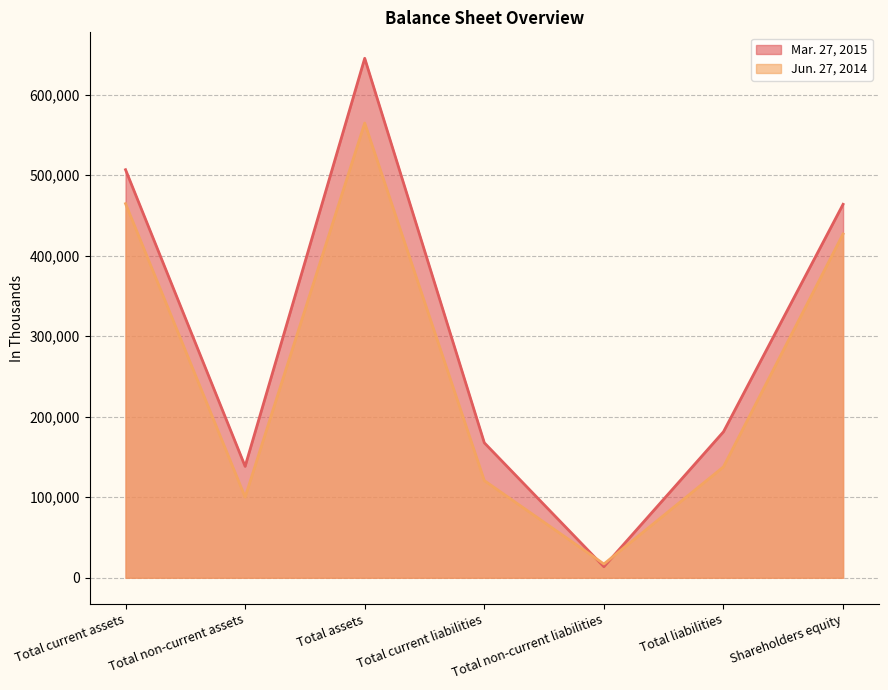

Which category has the highest value across all series?

Total assets